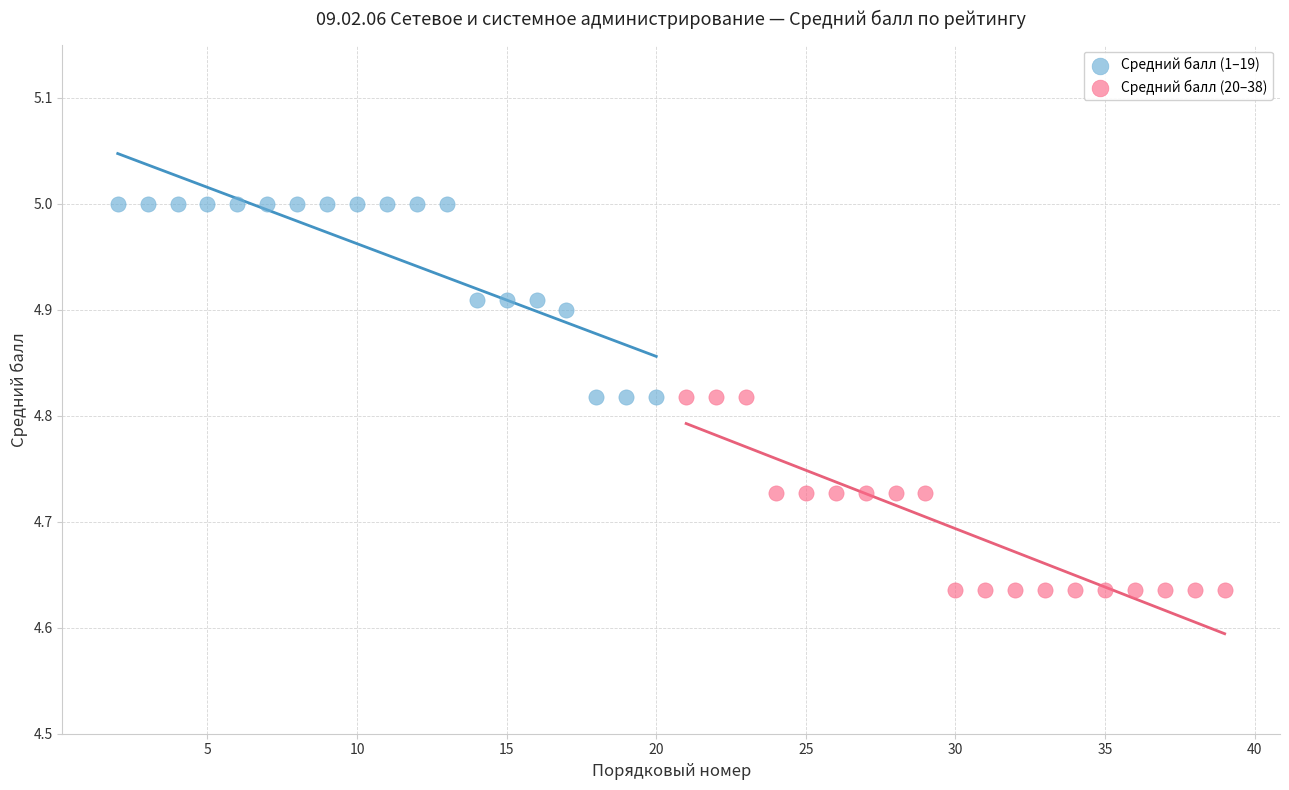

Which series reaches the minimum Y coordinate?

Средний балл (20–38)